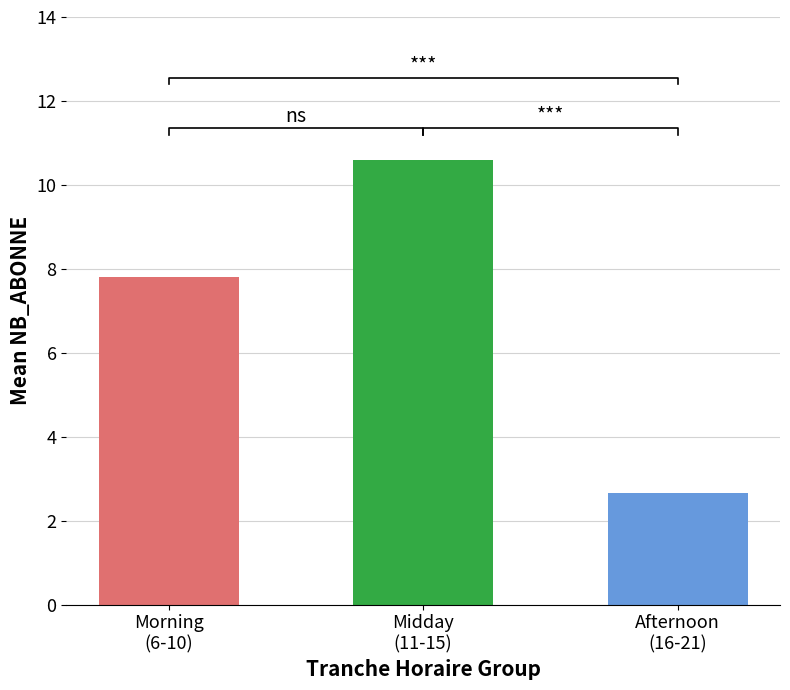

Which has a higher value, 12 or 4?

12